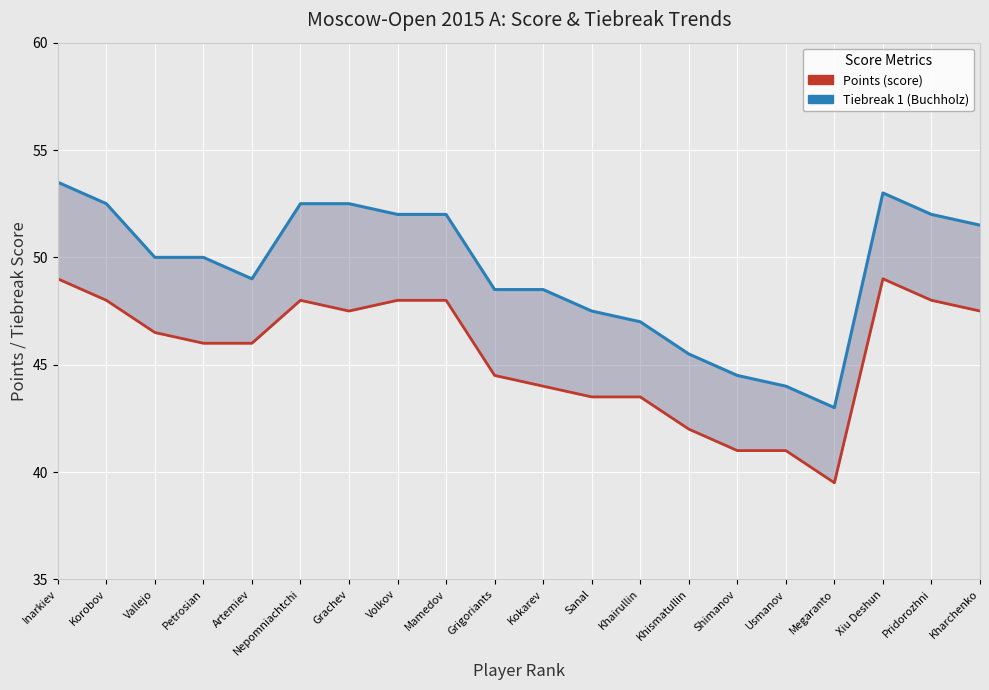

How many values in the Tiebreak 1 (Buchholz) series are below 50?

9